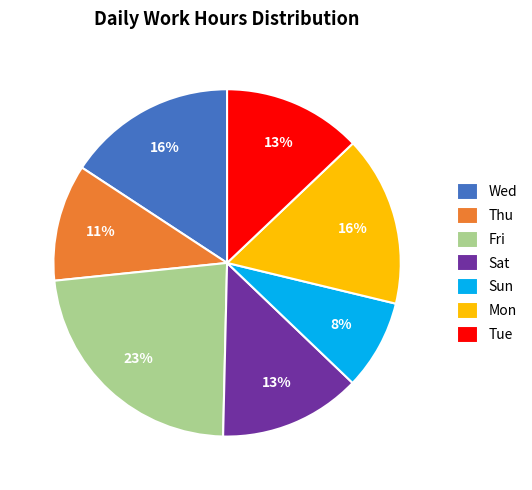

Is the sum of Sun and Sat greater than half?

No